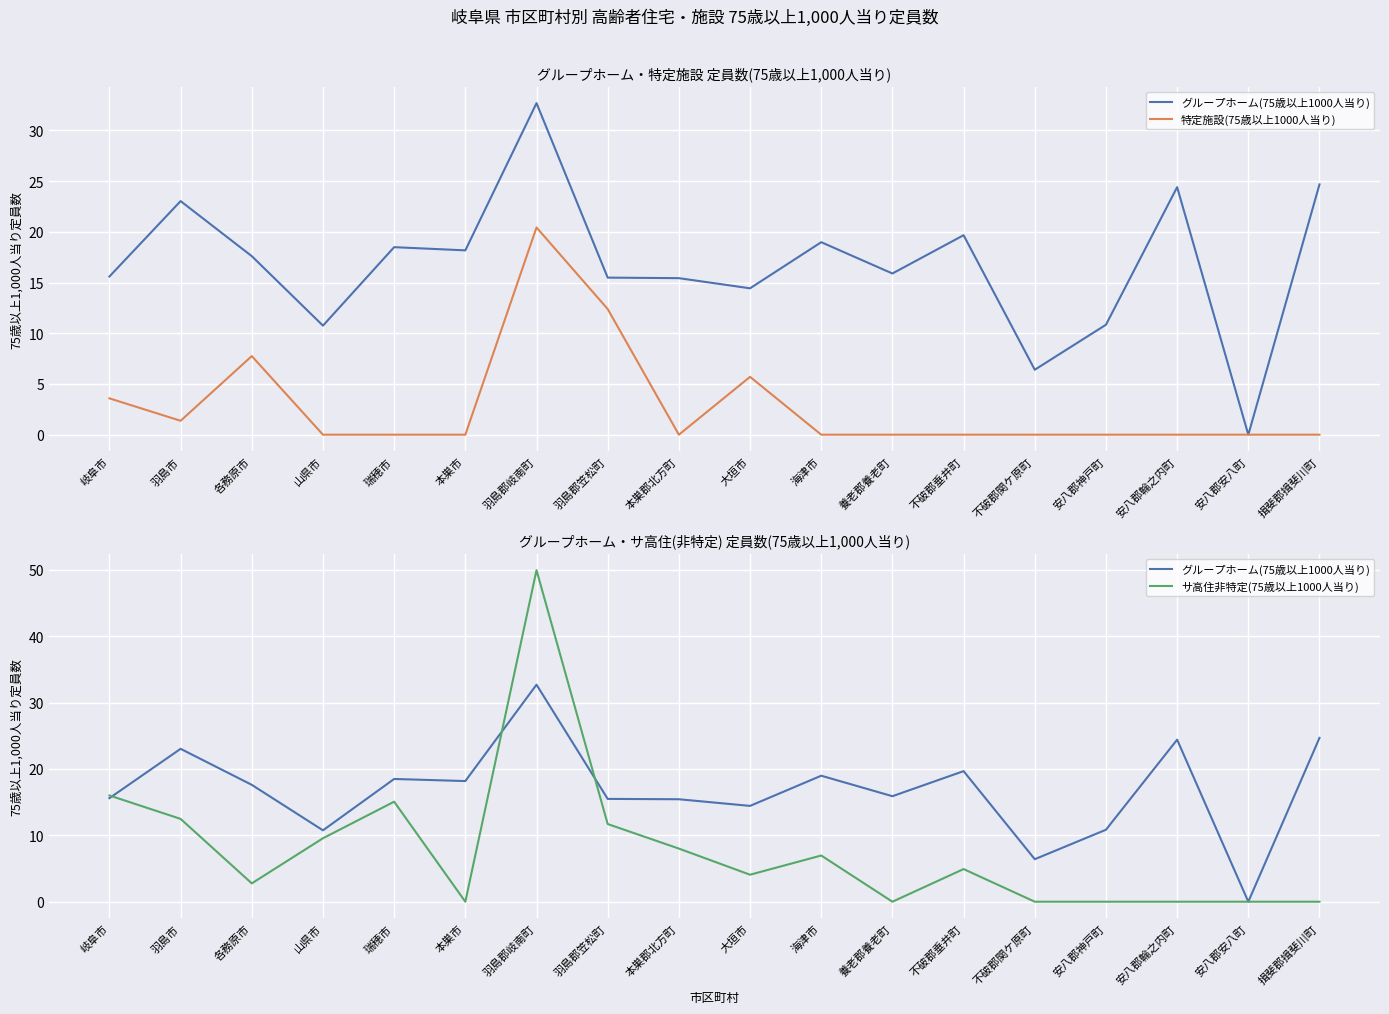

Reading left to right, what are all the values shown in this chart?

グループホーム(75歳以上1000人当り): 15.6	23.0	17.6	10.8	18.5	18.2	32.7	15.5	15.4	14.4	19.0	15.9	19.7	6.4	10.8	24.4	0.0	24.7
特定施設(75歳以上1000人当り): 3.6	1.4	7.8	0.0	0.0	0.0	20.4	12.4	0.0	5.7	0.0	0.0	0.0	0.0	0.0	0.0	0.0	0.0
サ高住非特定(75歳以上1000人当り): 16.0	12.5	2.8	9.6	15.1	0.0	50.0	11.7	8.0	4.1	7.0	0.0	4.9	0.0	0.0	0.0	0.0	0.0